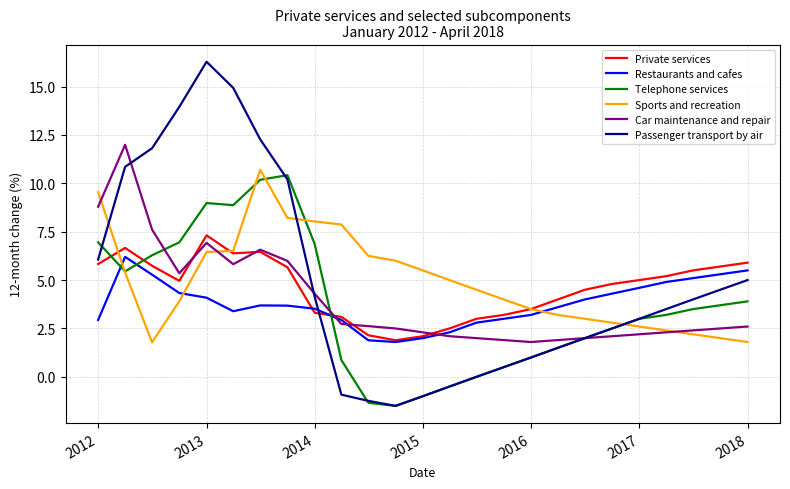

How many categories are shown in the chart?

25